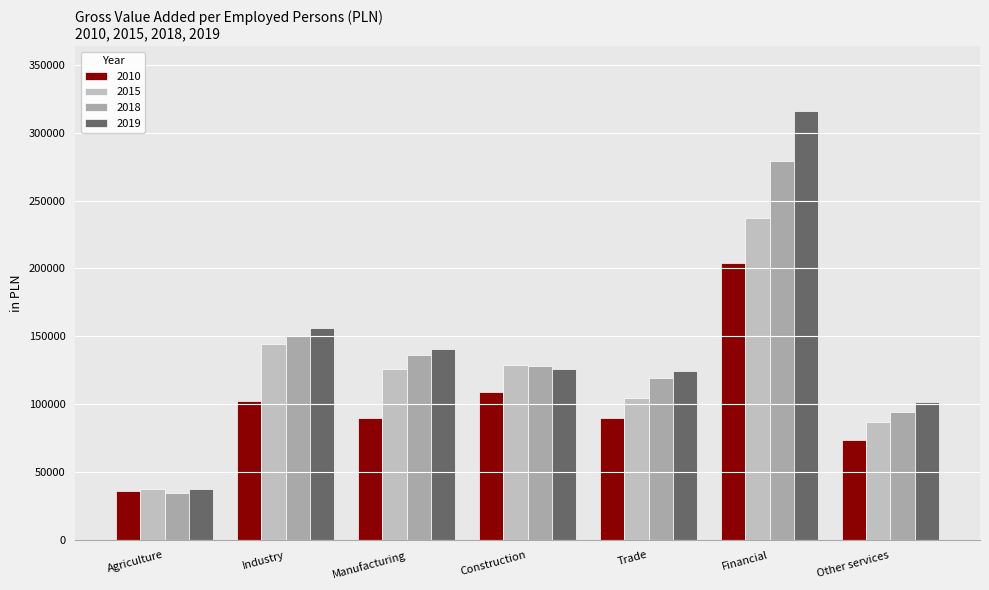

What is the approximate value of 2019 at Industry, to the nearest 50?

156350